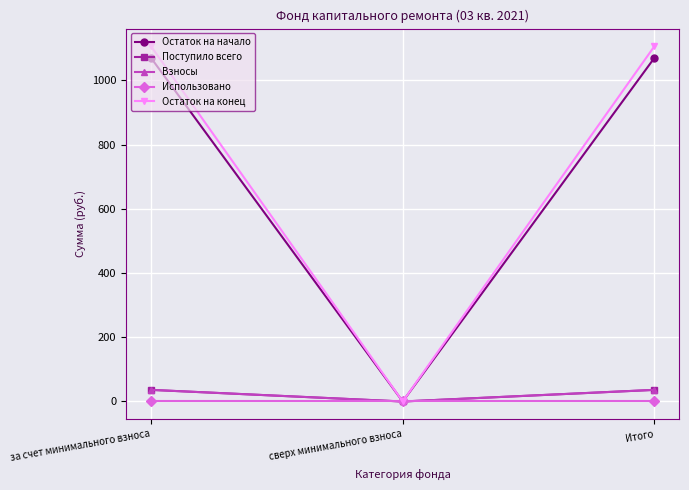

What is the value of the Поступило всего point at the 3rd from the left?

36.2